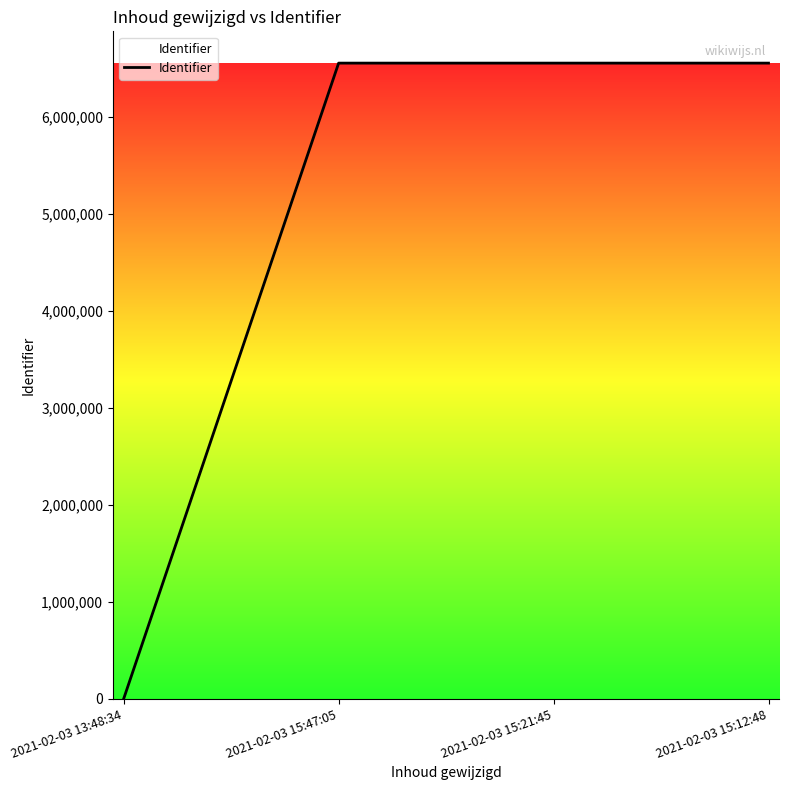

How many positive values are there?

3